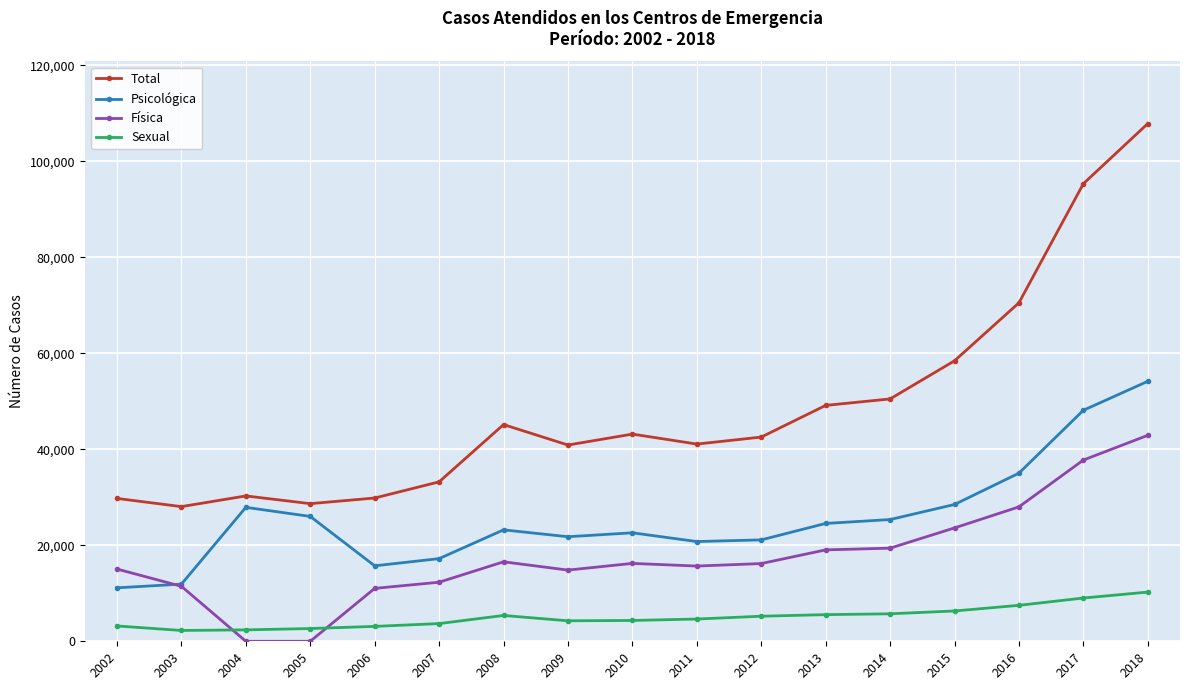

Rank the series by their average value, from lowest to highest.

Sexual, Física, Psicológica, Total